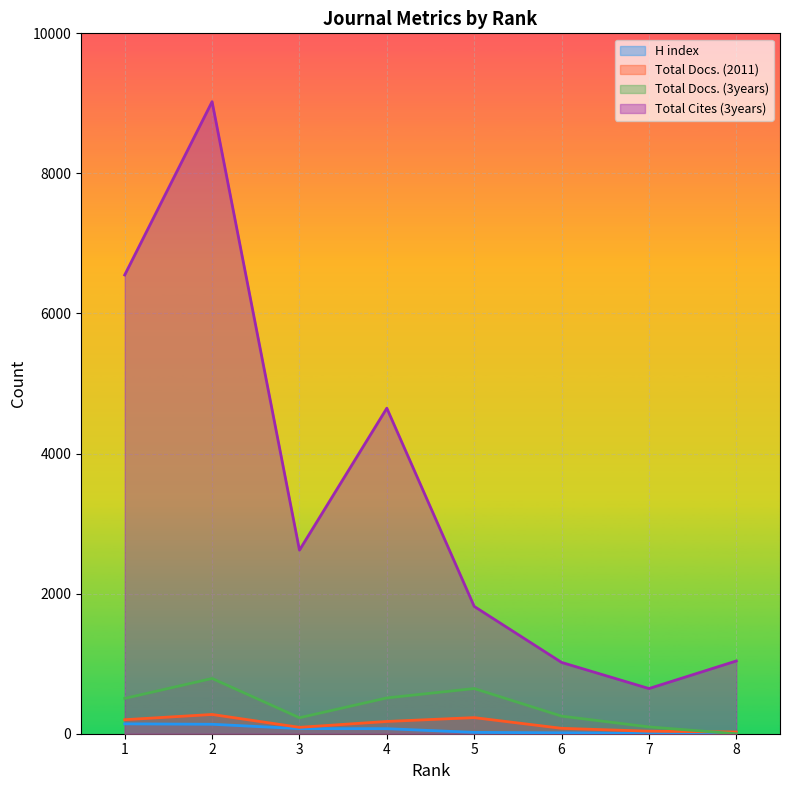

At which category does the chart reach its peak across all series?

2